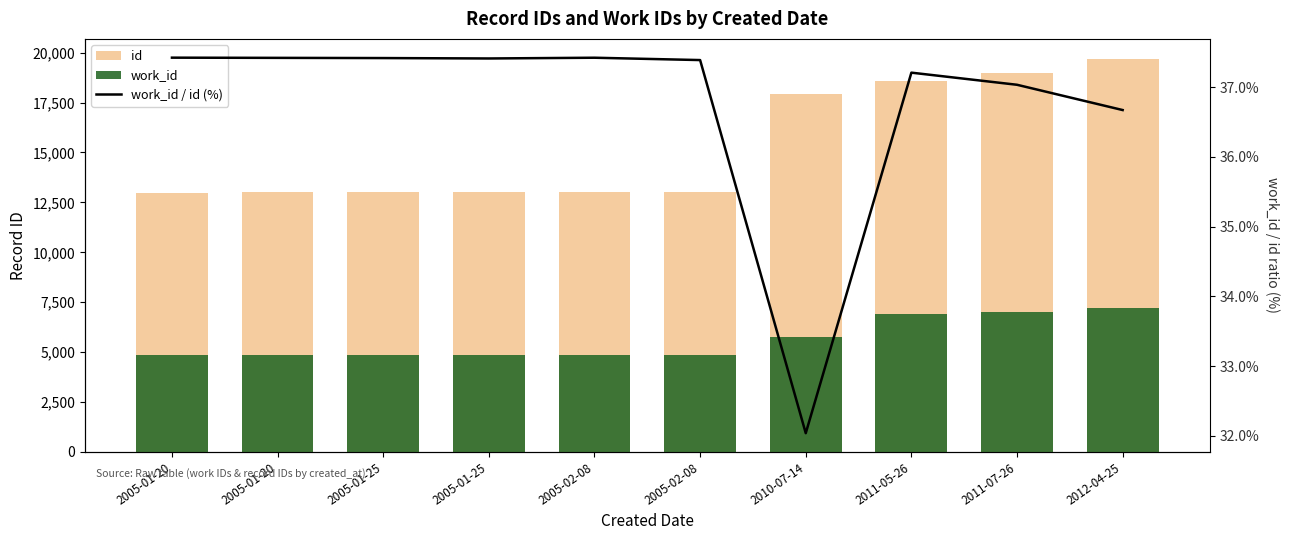

What is the label of the 4th bar from the right?

2010-07-14